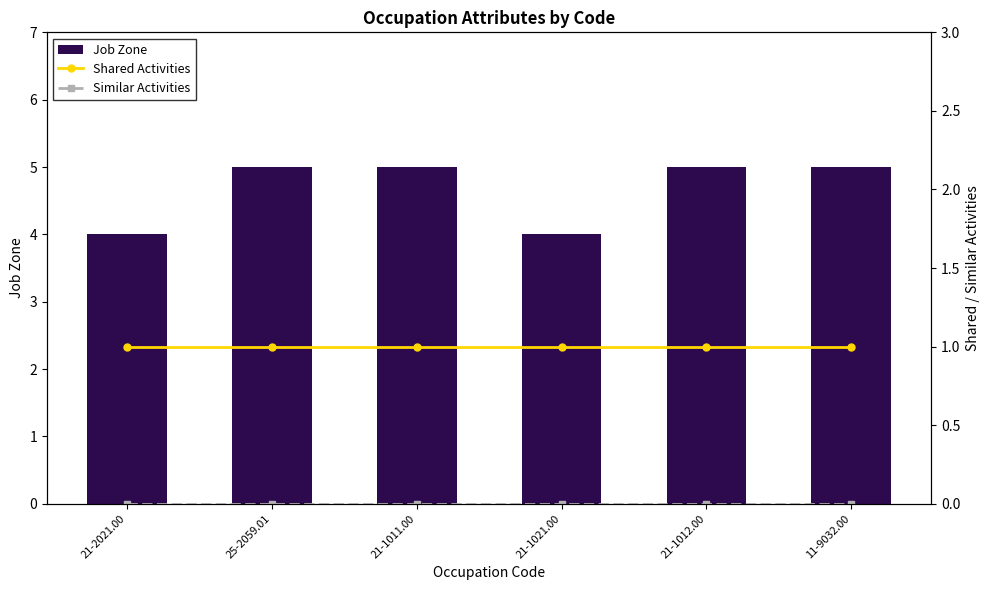

Is it true that Job Zone equals 8 at 21-1011.00?

False